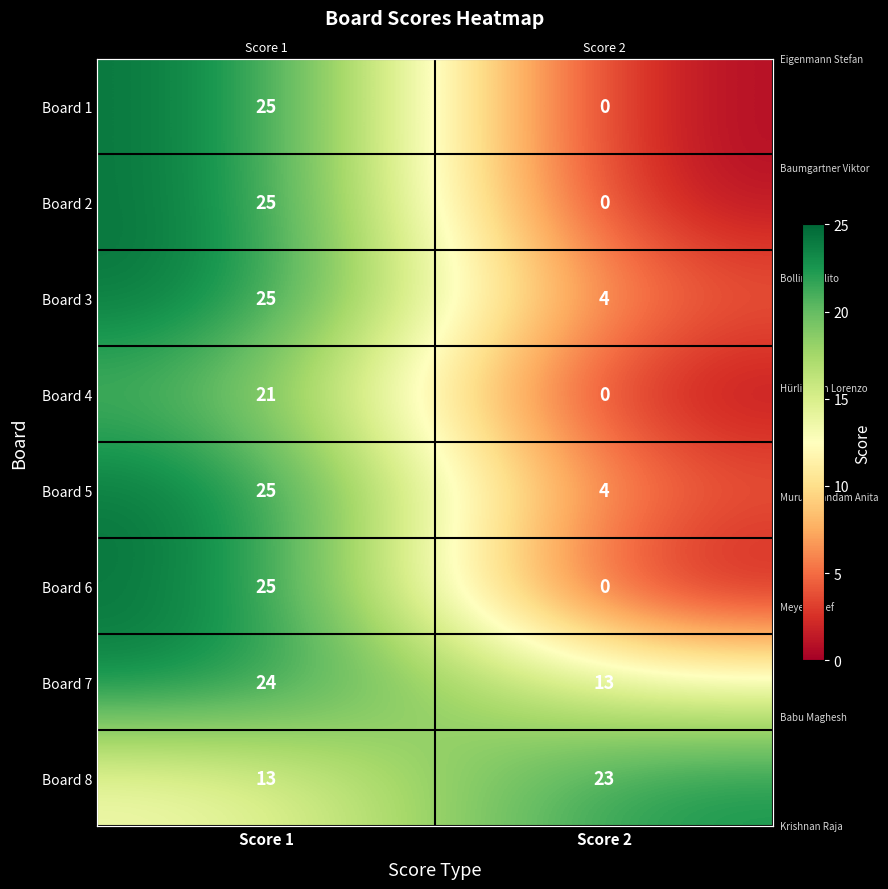

How many distinct data groups are displayed?

8